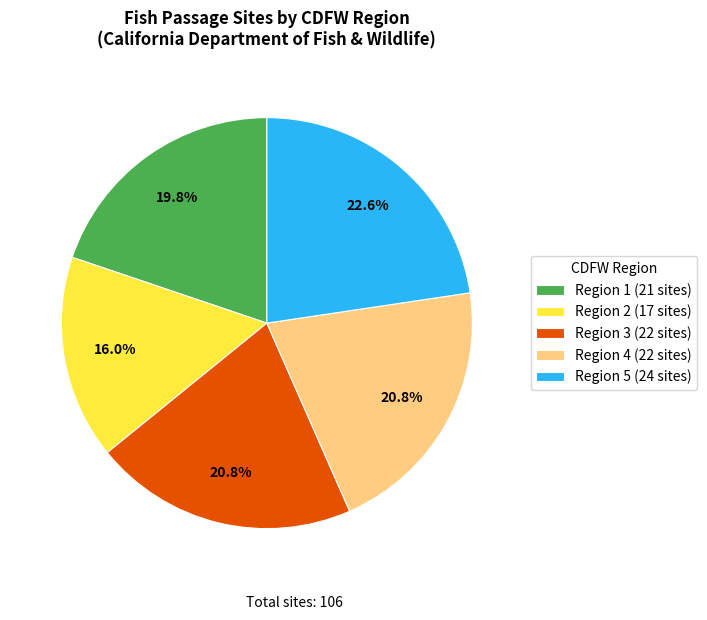

What is the smallest slice in the pie chart?

Region 2 (17 sites)